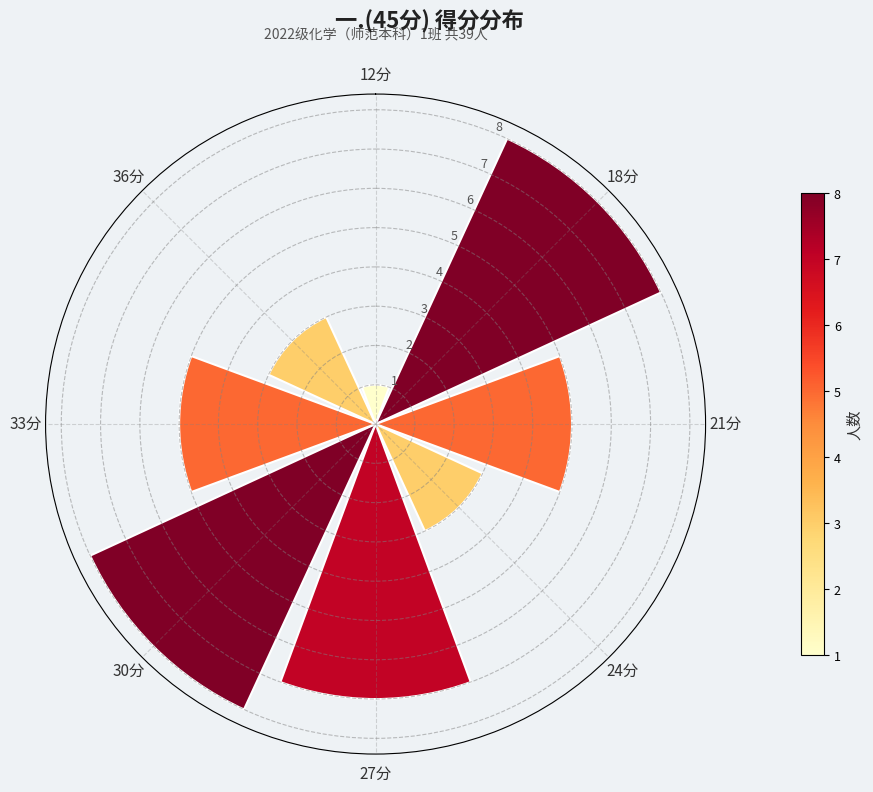

What is the sum of all values?

40